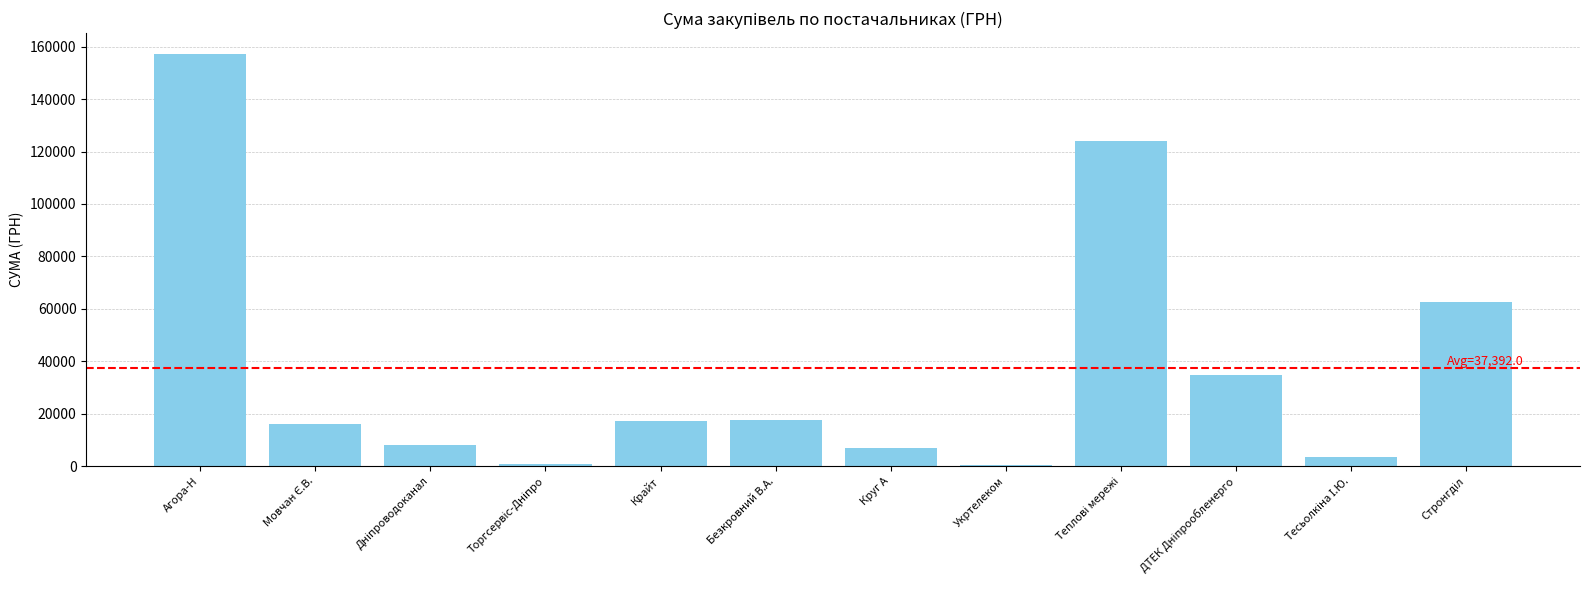

What is the change in value from Агора-Н to Крайт?

-140220.2